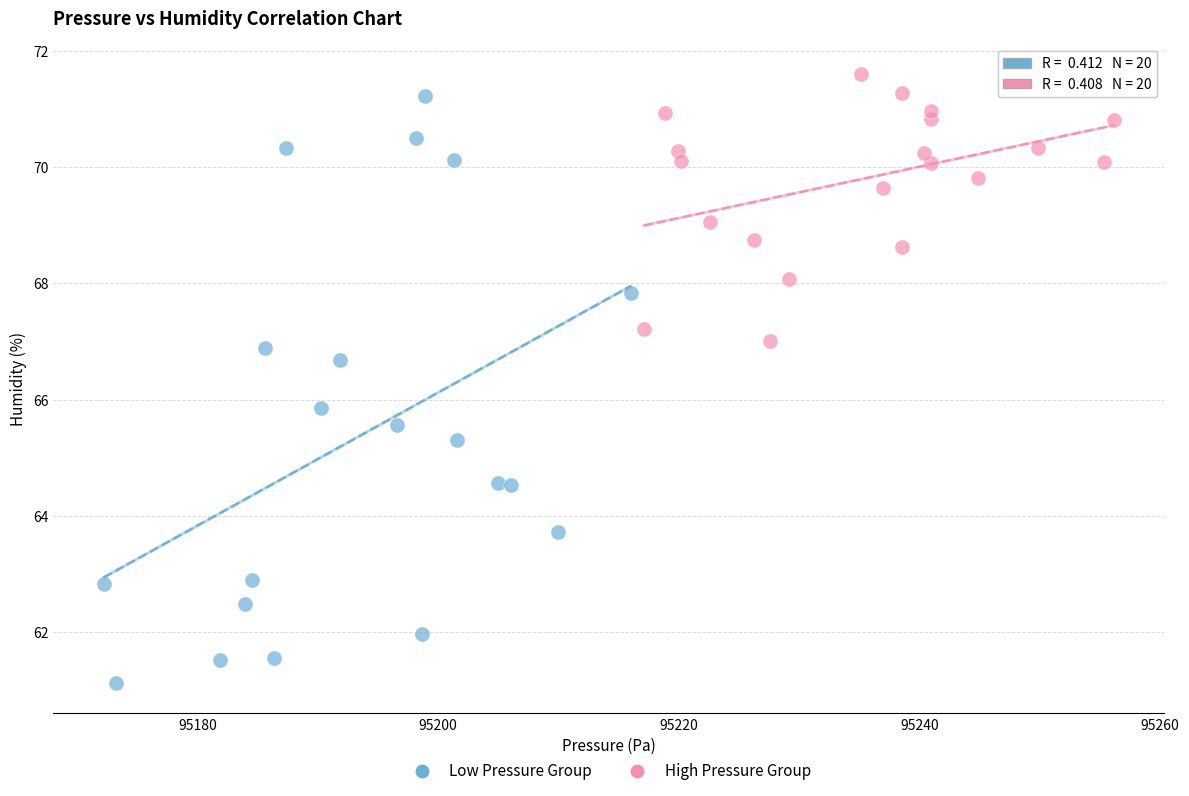

Which series reaches the minimum Y coordinate?

Low Pressure Group